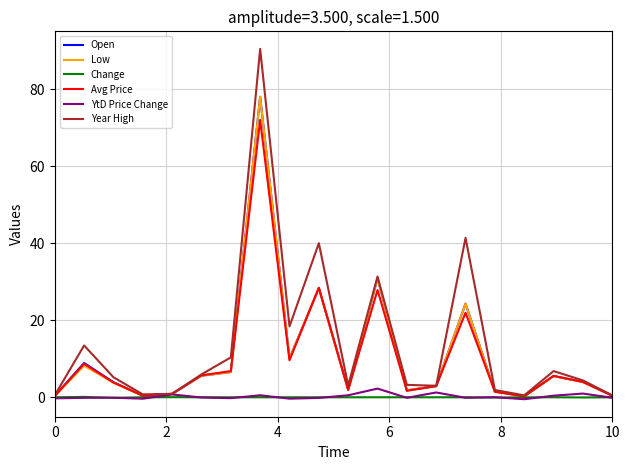

How many distinct data groups are displayed?

6